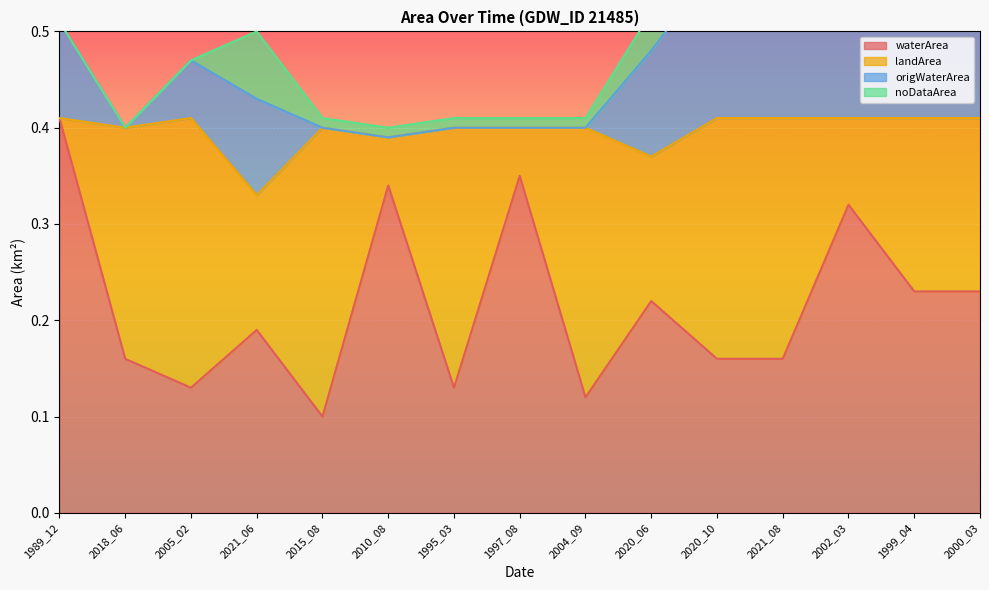

Which series has the widest spread of values?

origWaterArea